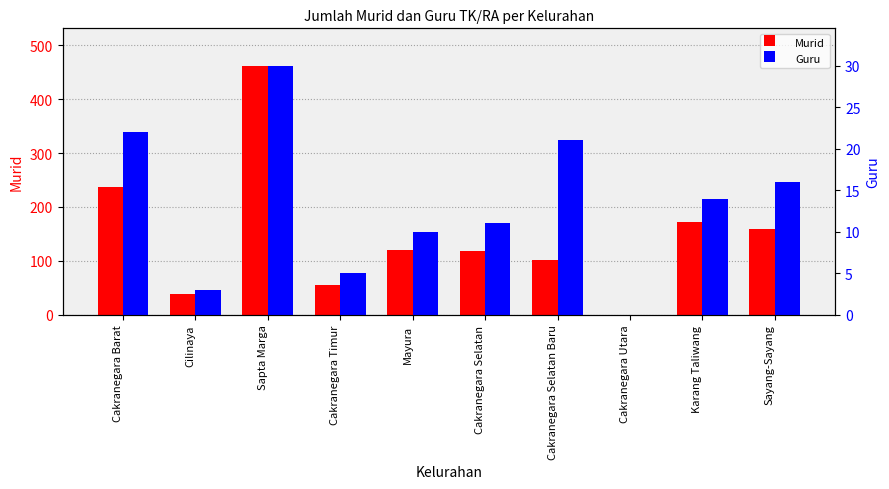

What is the label of the 9th bar from the left?

Karang Taliwang